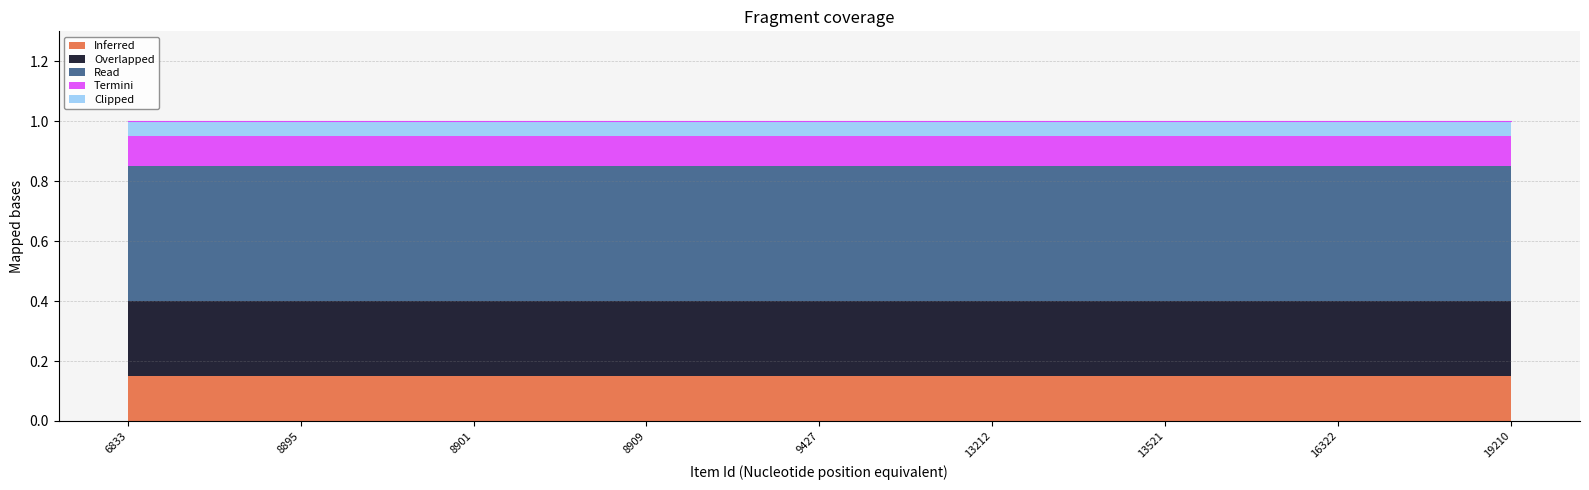

What are all the series names shown in the legend?

Inferred, Overlapped, Read, Termini, Clipped